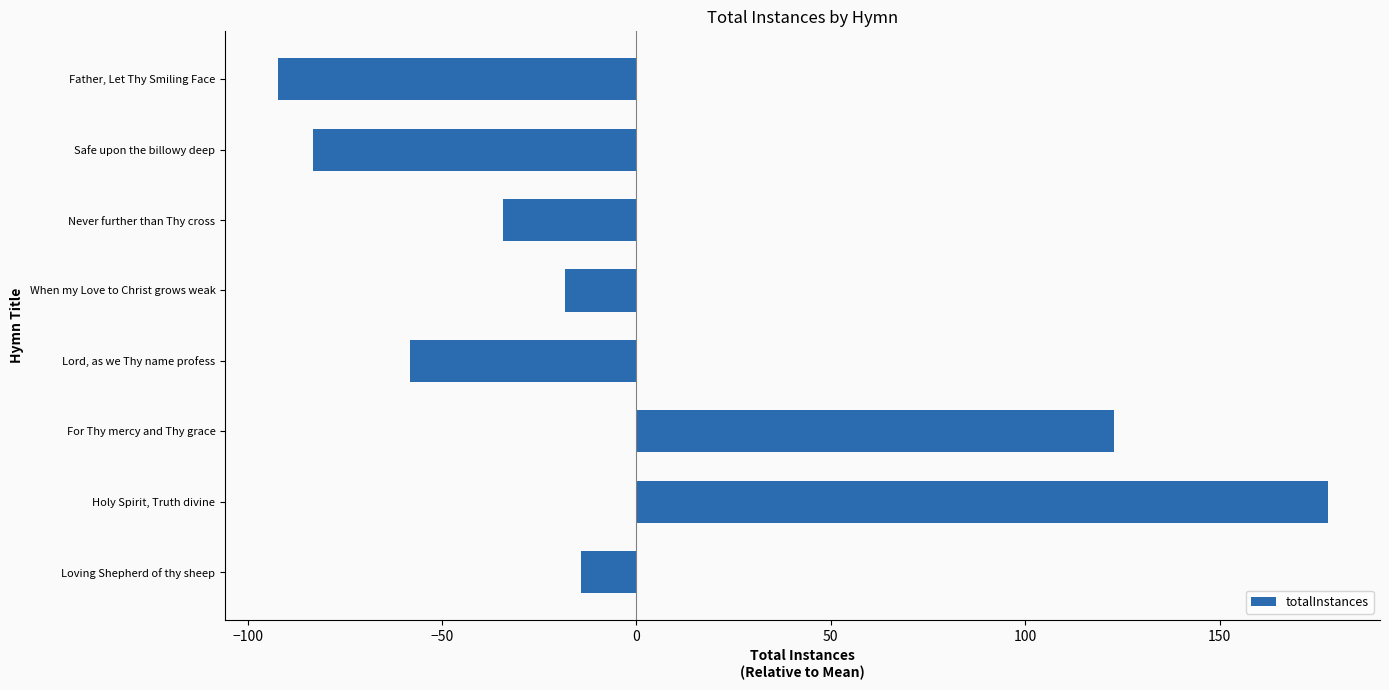

What is the change in value from Loving Shepherd of thy sheep to For Thy mercy and Thy grace?

+137.0